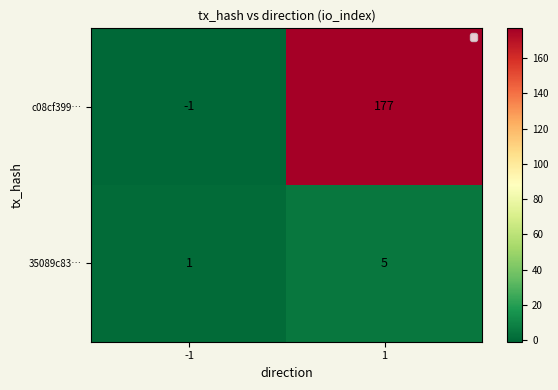

What is the total value across all series at 1?

182